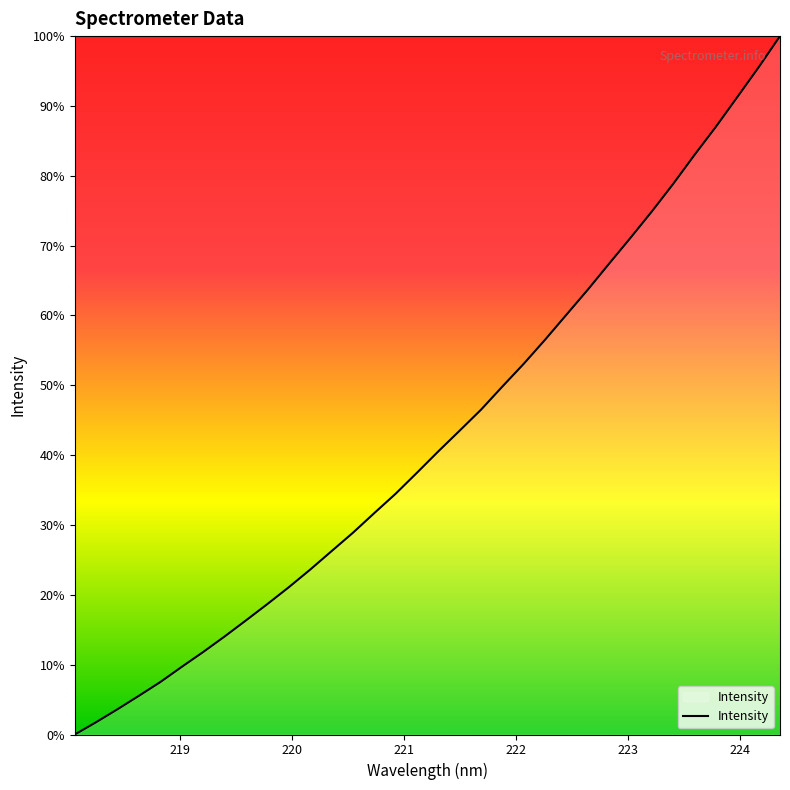

Is this an area chart (filled region under the line)?

Yes